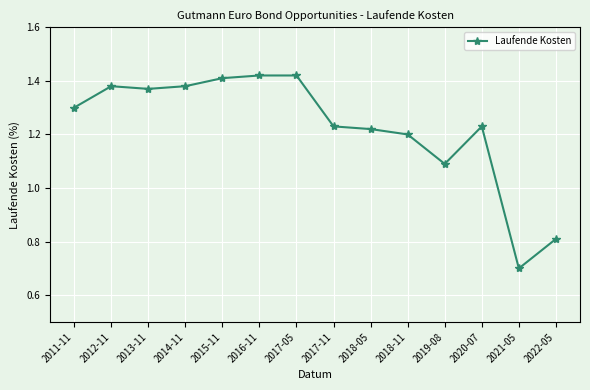

What is the difference between the maximum and minimum values?

0.7